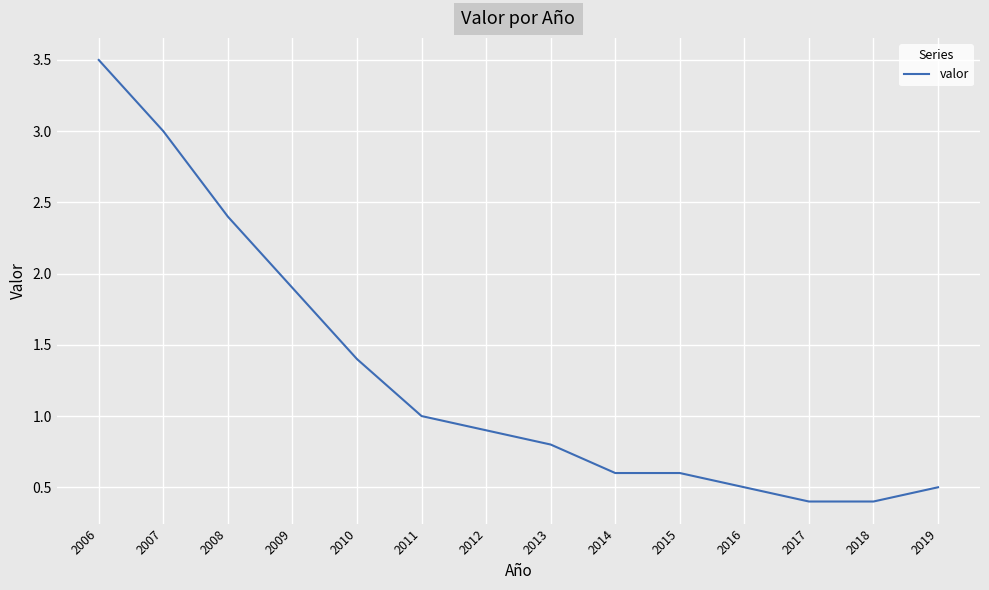

Between 2014 and 2018, which is larger?

2014